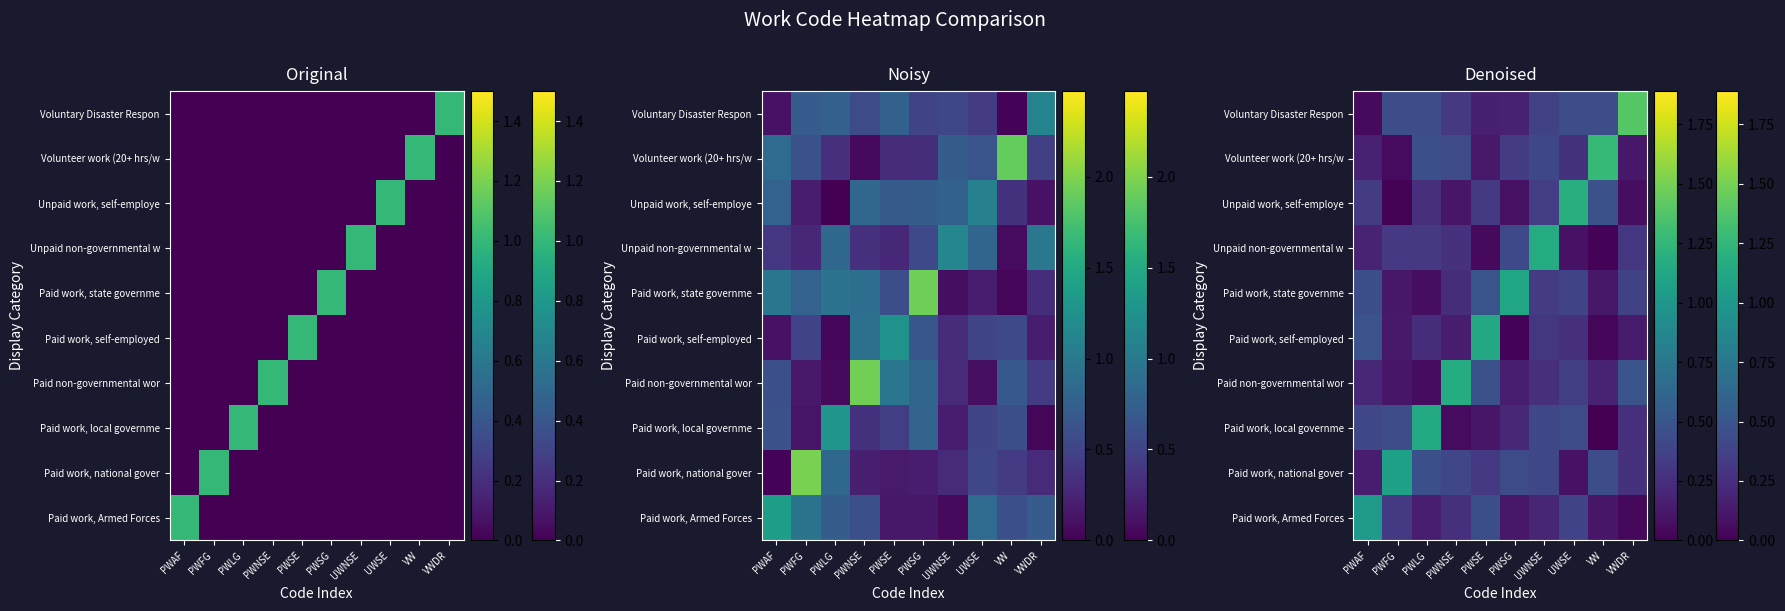

Rank the series at UWSE from highest to lowest value.

Unpaid work, self-employe, Voluntary Disaster Respon, Paid work, local governme, Paid work, state governme, Paid work, Armed Forces, Paid non-governmental wor, Volunteer work (20+ hrs/w, Paid work, self-employed, Paid work, national gover, Unpaid non-governmental w